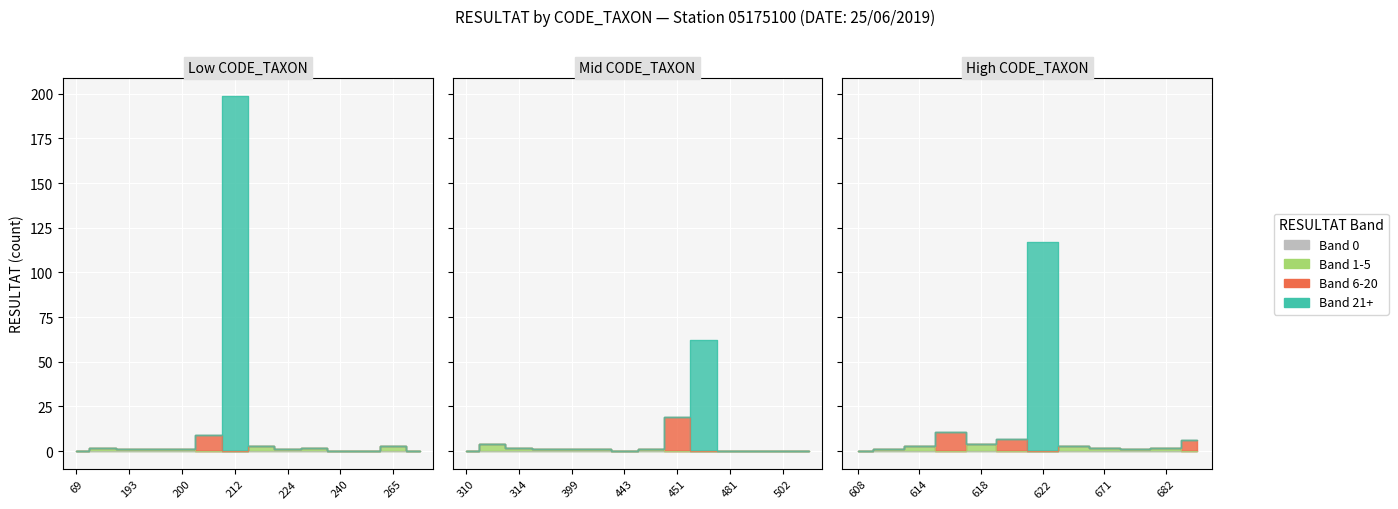

What is the difference between the second highest and second lowest values in the CODE_TAXON 69-265 series?

9